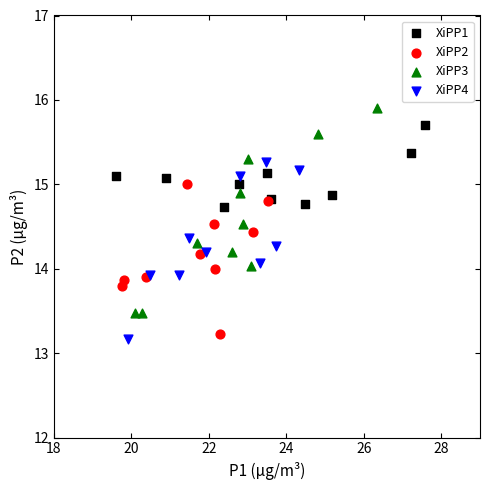

Which series contains the highest Y value?

XiPP3